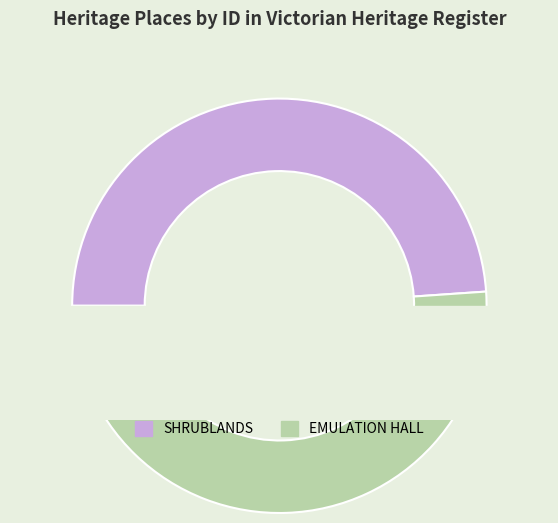

Is there a majority slice in this chart?

Yes